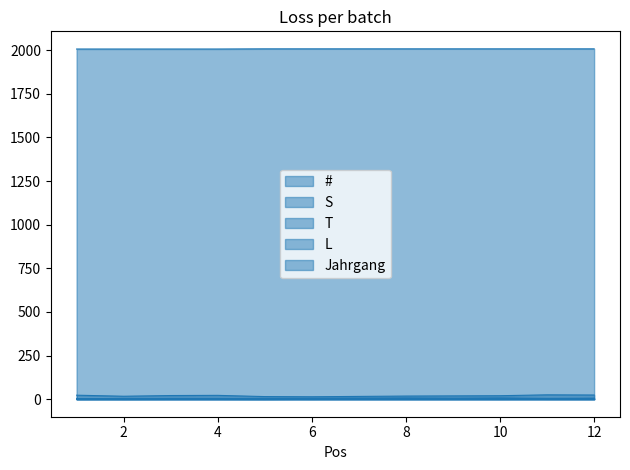

True or false: S and # intersect in this chart.

False